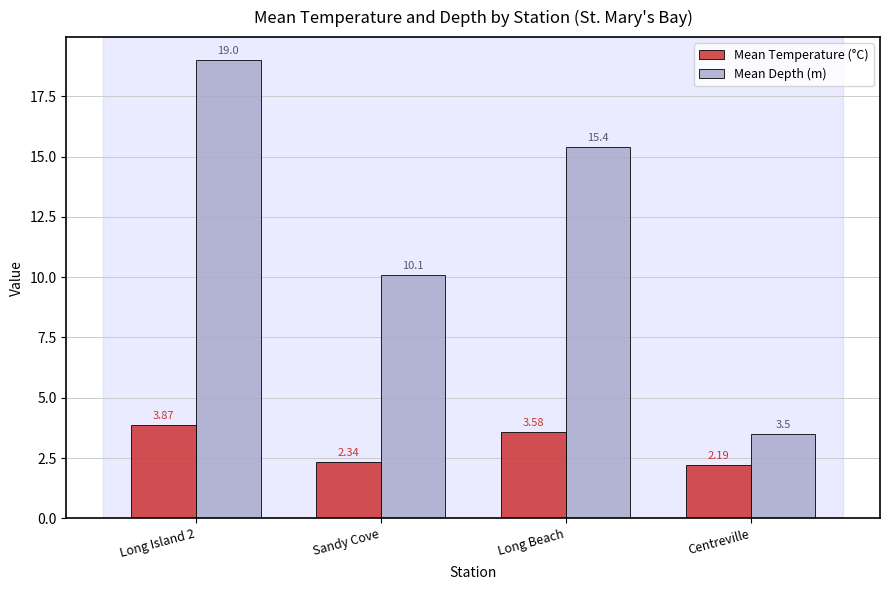

Rank the series by their maximum value, from highest to lowest.

Mean Depth (m), Mean Temperature (°C)